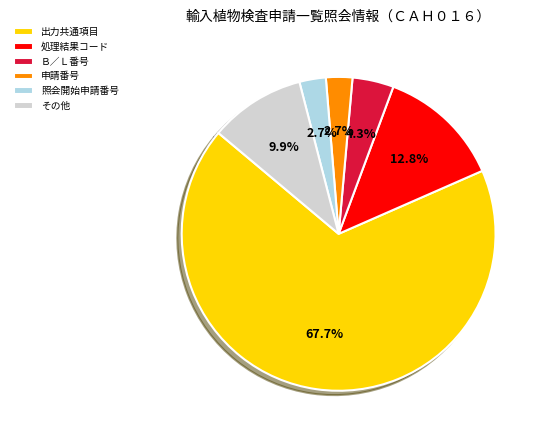

What is the largest slice in the pie chart?

出力共通項目